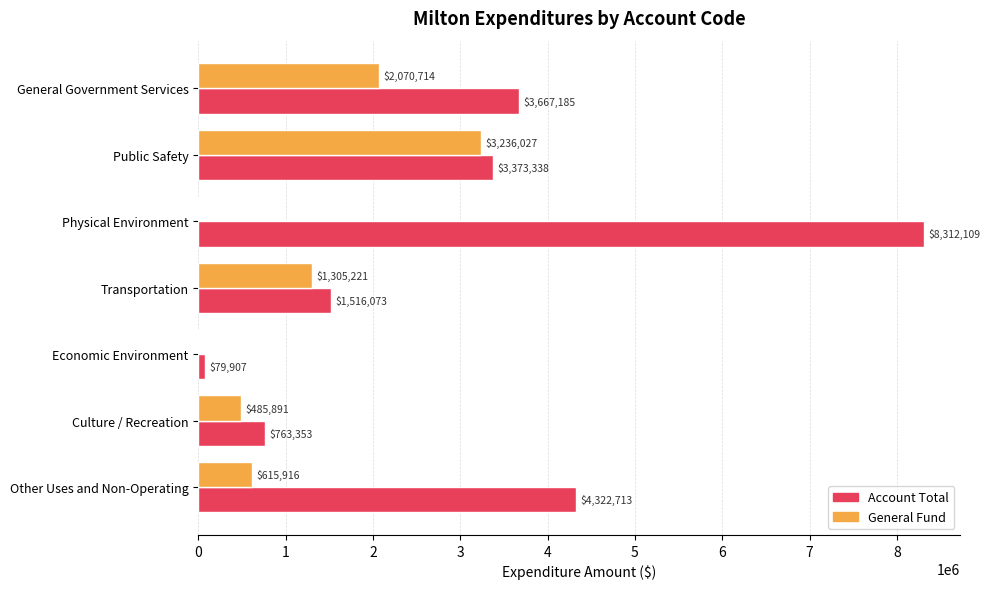

Which category has the highest value across all series?

Physical Environment